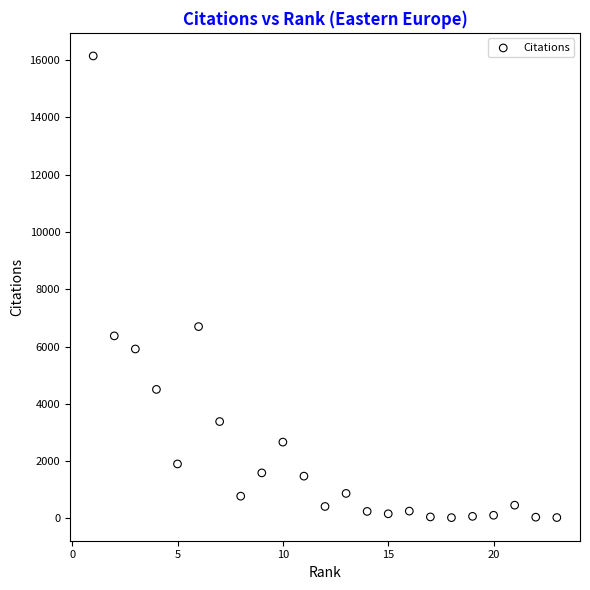

What Y value in the scatter plot is closest to 8087?

6697